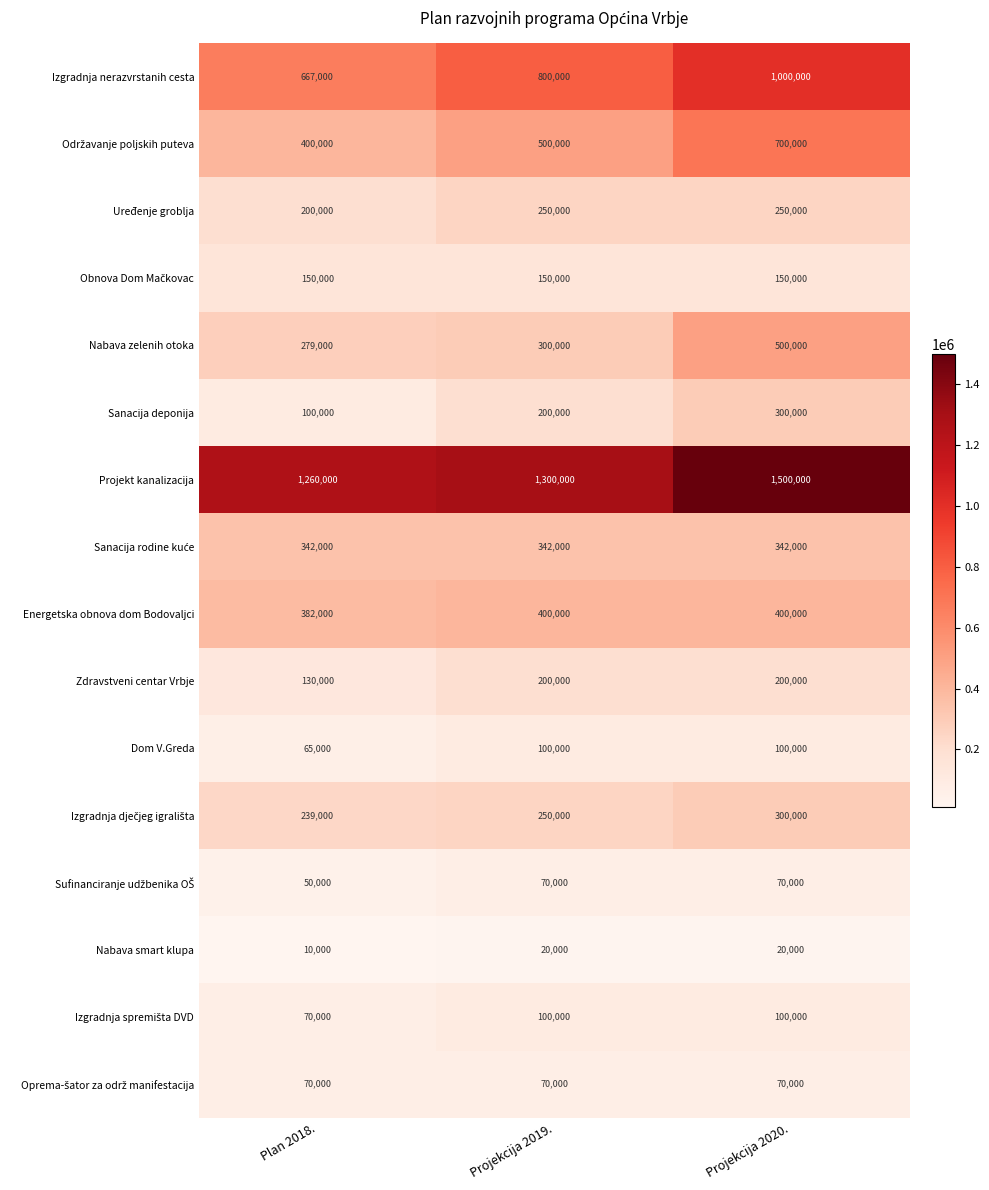

Which label corresponds to the largest value in the chart?

Projekcija 2020.